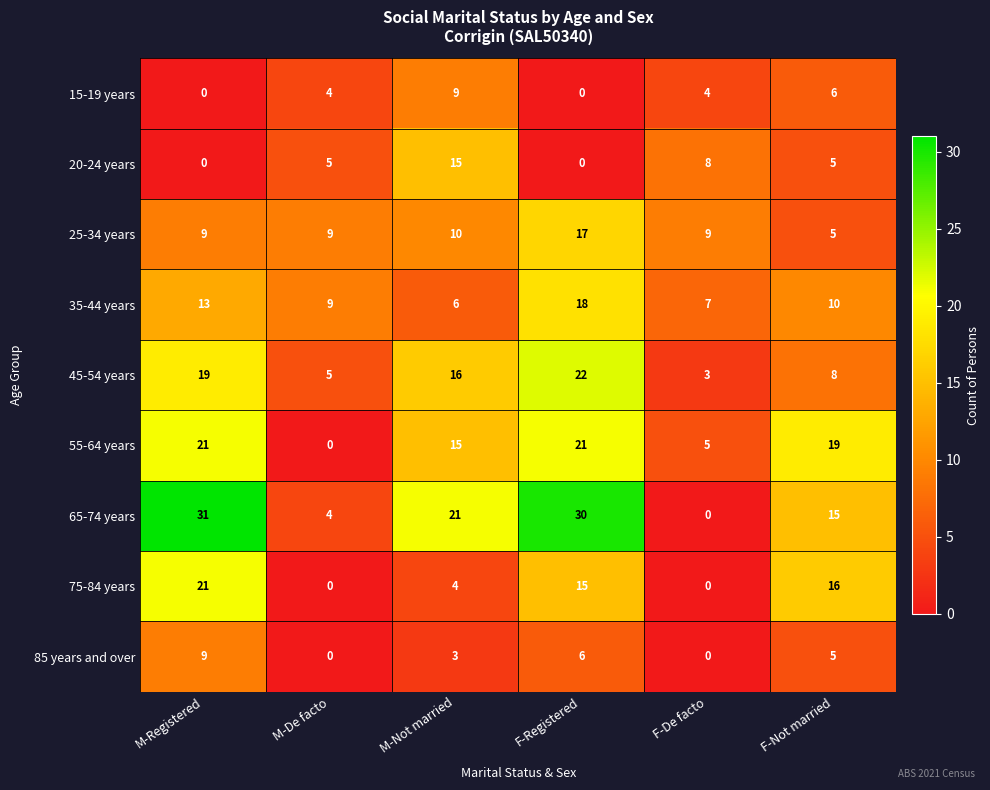

How many data points does each series have?

6